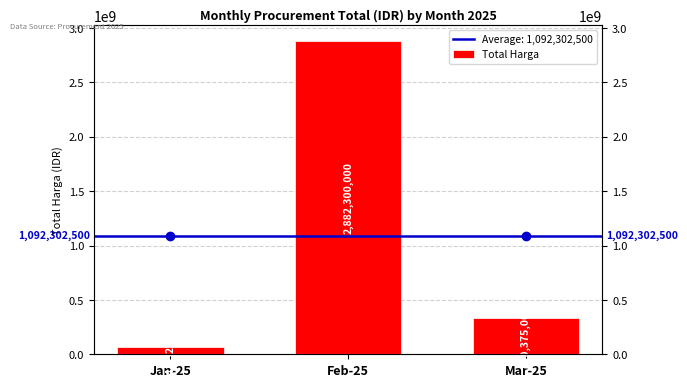

Reading left to right, transcribe all the data shown in this chart.

64232500	2882300000	330375000